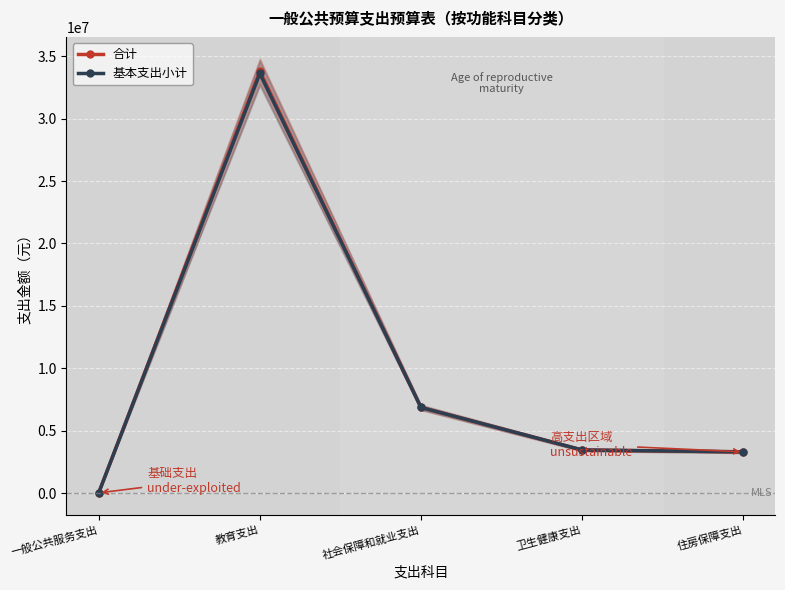

How many values in the 合计 series exceed 3447300?

2